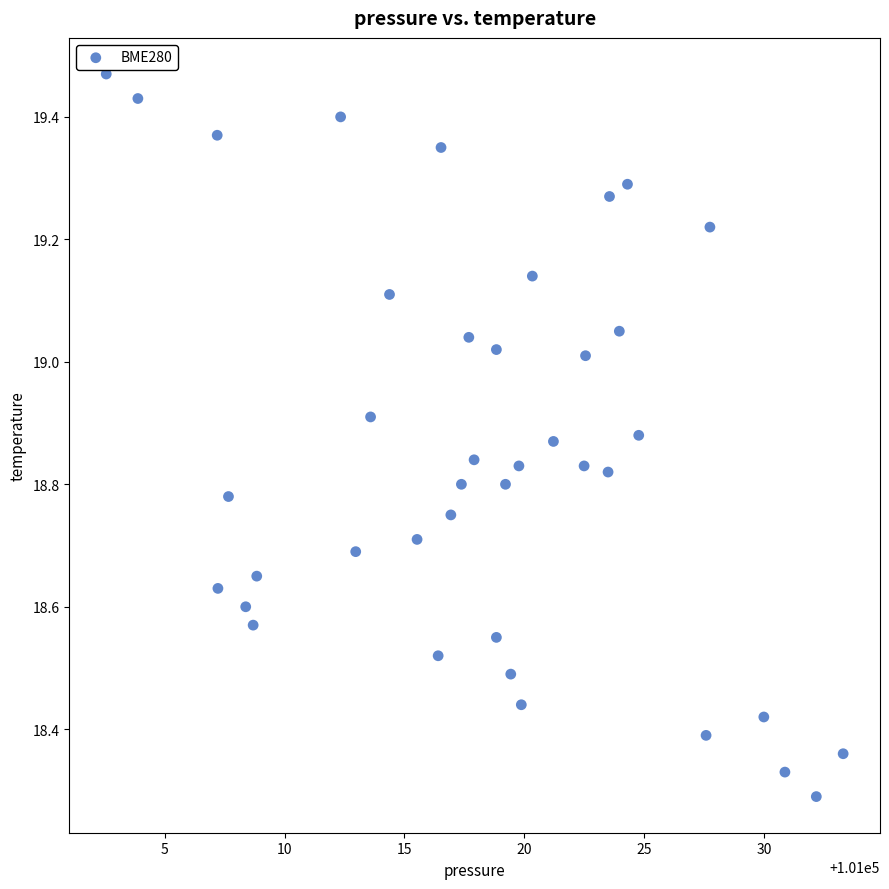

What is the range of X values (max minus min)?

30.8